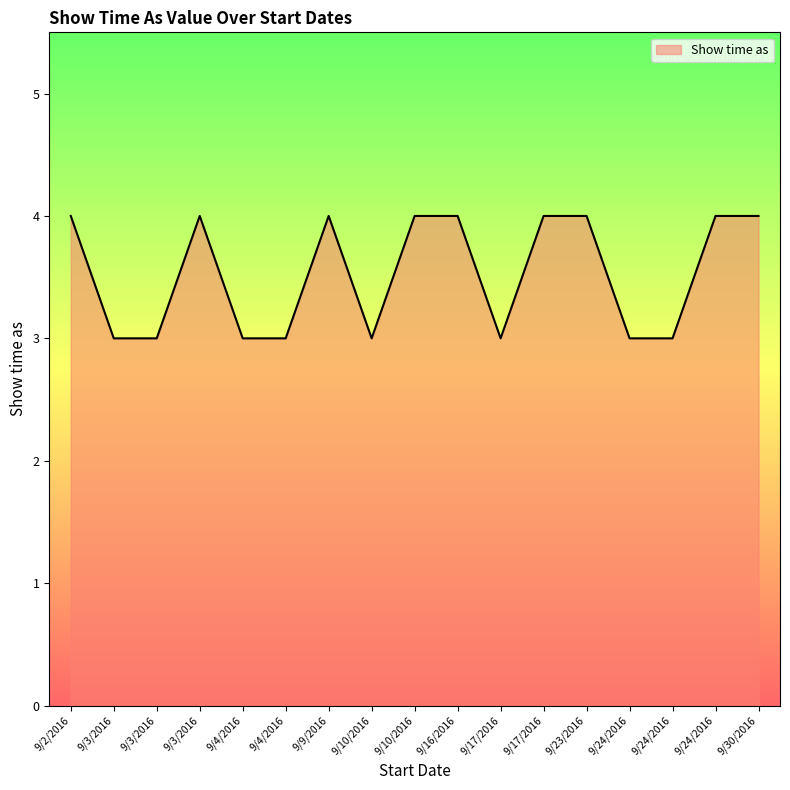

Does the chart have visible grid lines?

No